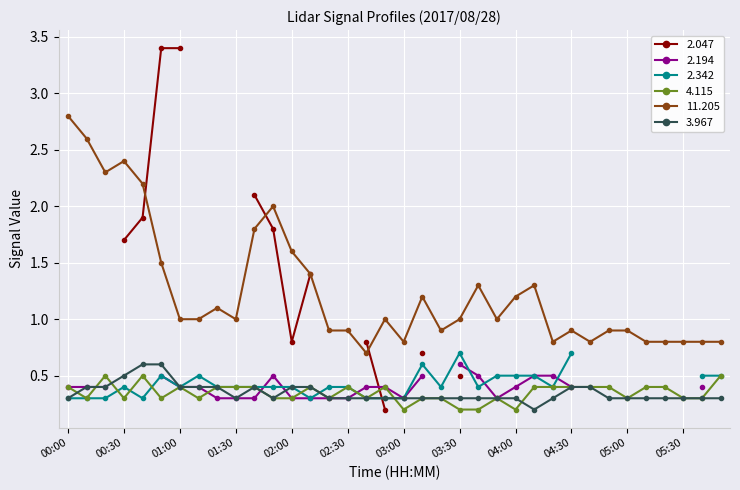

True or false: 11.205 and 4.115 cross at least once.

False